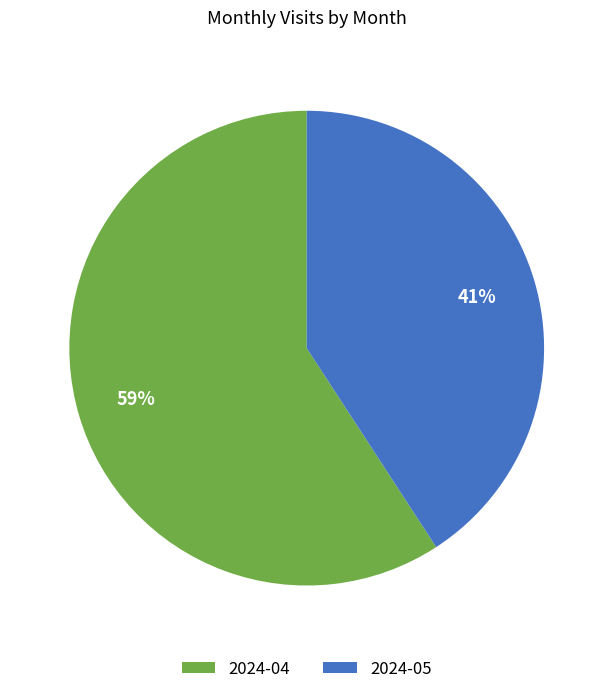

What percentage is the 2024-04 slice, to the nearest percent?

59%